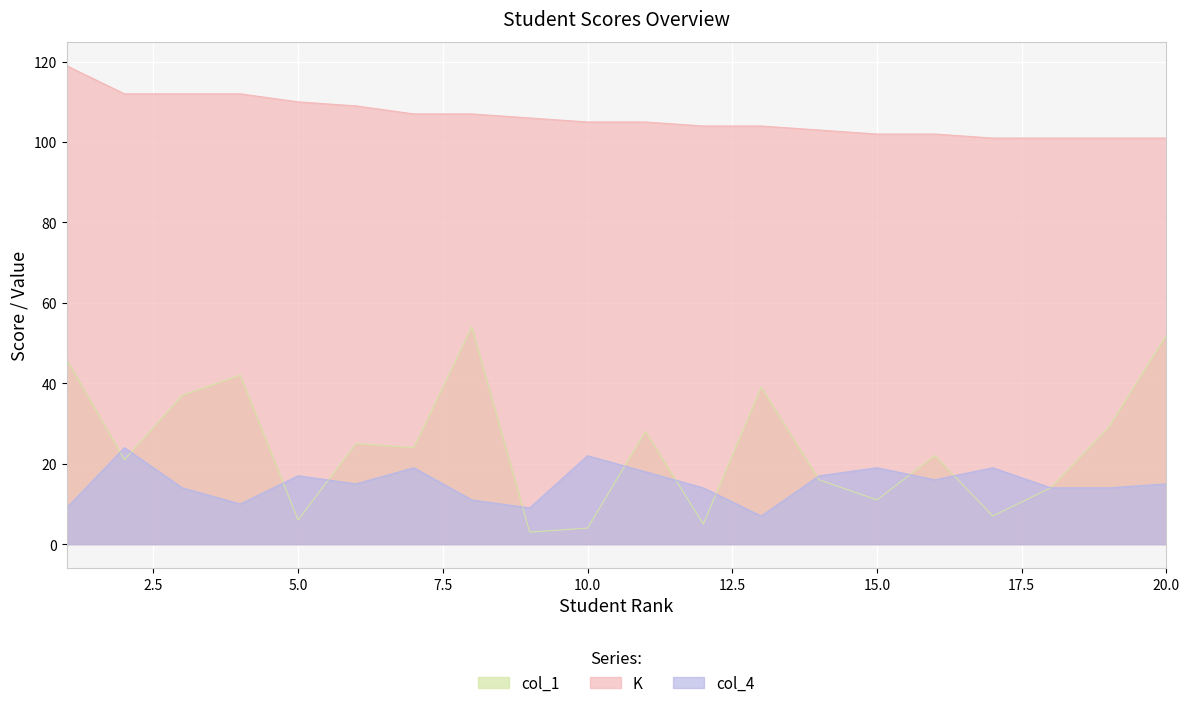

What is the average value of the col_1 series?

24